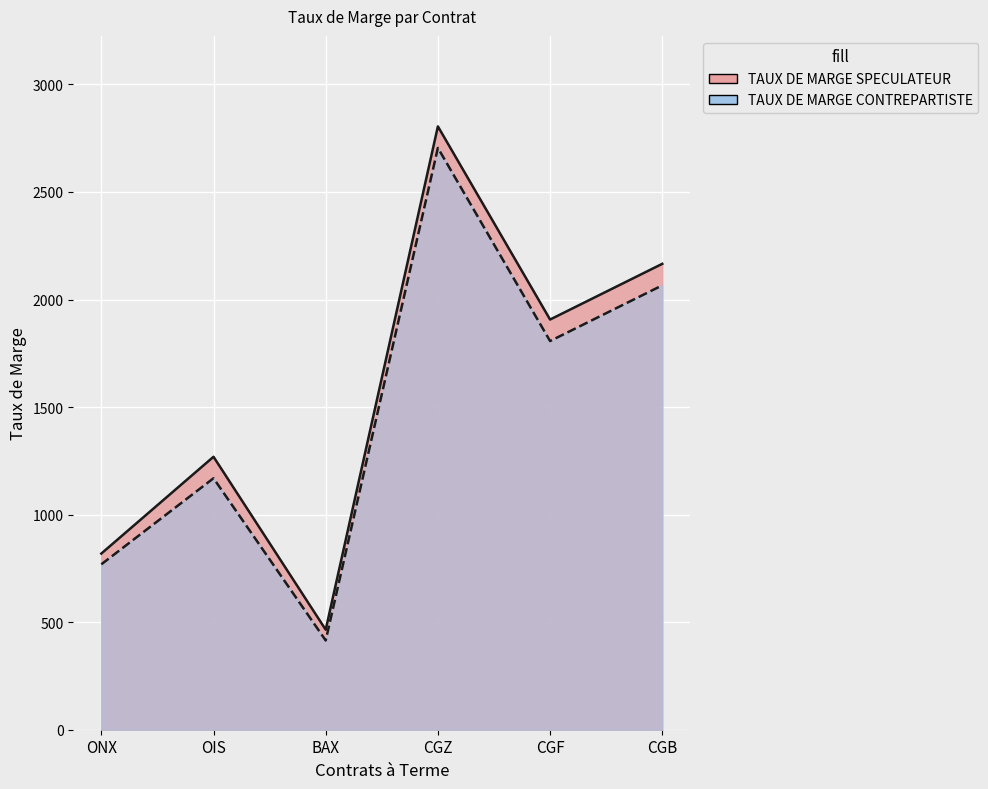

What is the lowest value of the TAUX DE MARGE CONTREPARTISTE series?

415